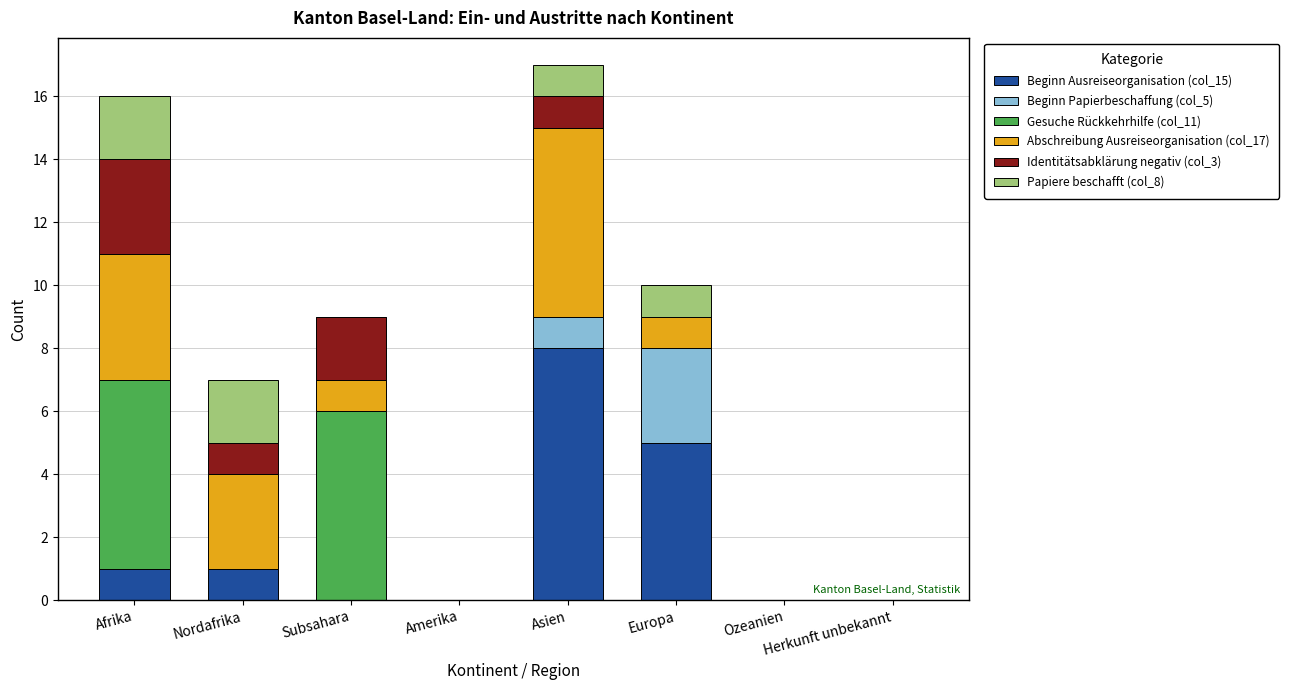

What are all the series names shown in the legend?

Beginn Ausreiseorganisation (col_15), Beginn Papierbeschaffung (col_5), Gesuche Rückkehrhilfe (col_11), Abschreibung Ausreiseorganisation (col_17), Identitätsabklärung negativ (col_3), Papiere beschafft (col_8)